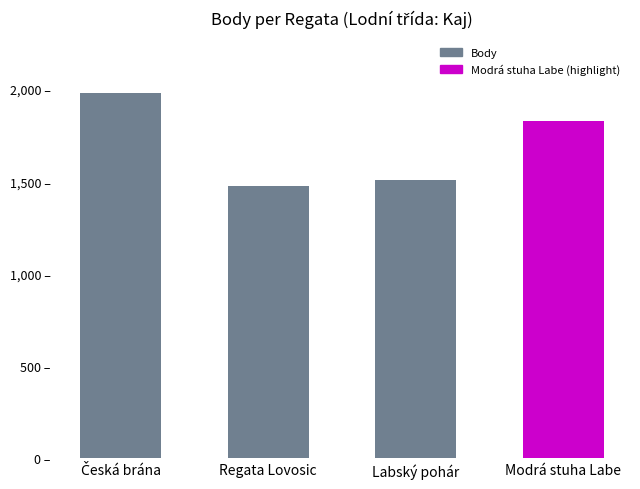

How many values are below 1827?

2